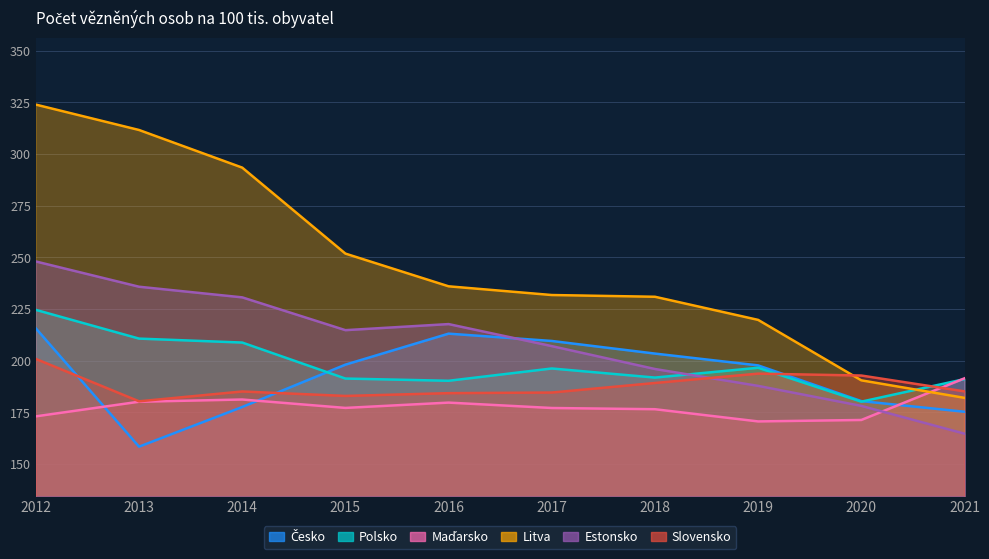

What is the value of the Maďarsko point at the 7th from the left?

176.4